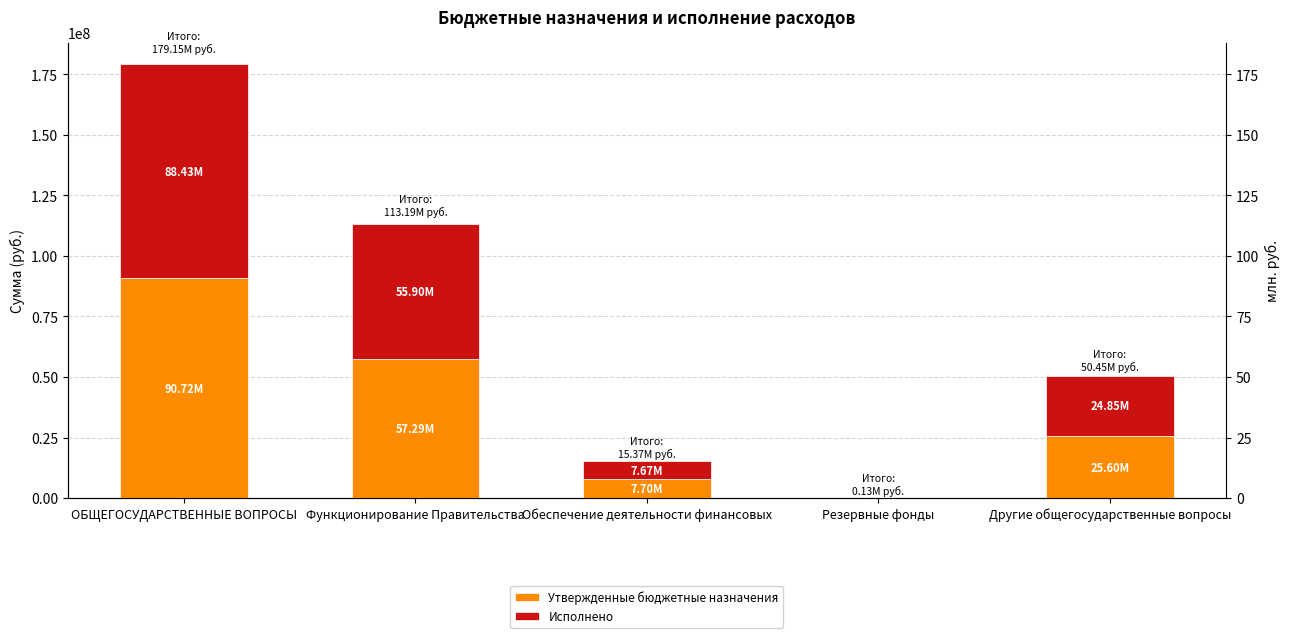

Read the Исполнено value at ОБЩЕГОСУДАРСТВЕННЫЕ ВОПРОСЫ.

88425235.9